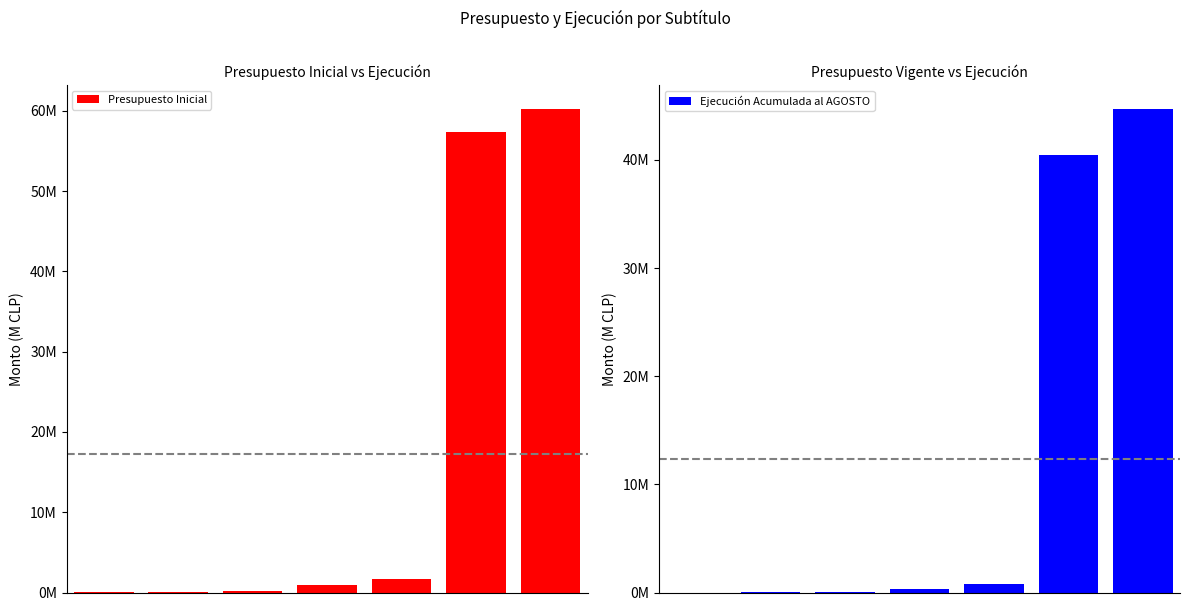

Which has a higher value, 0 or 4?

4